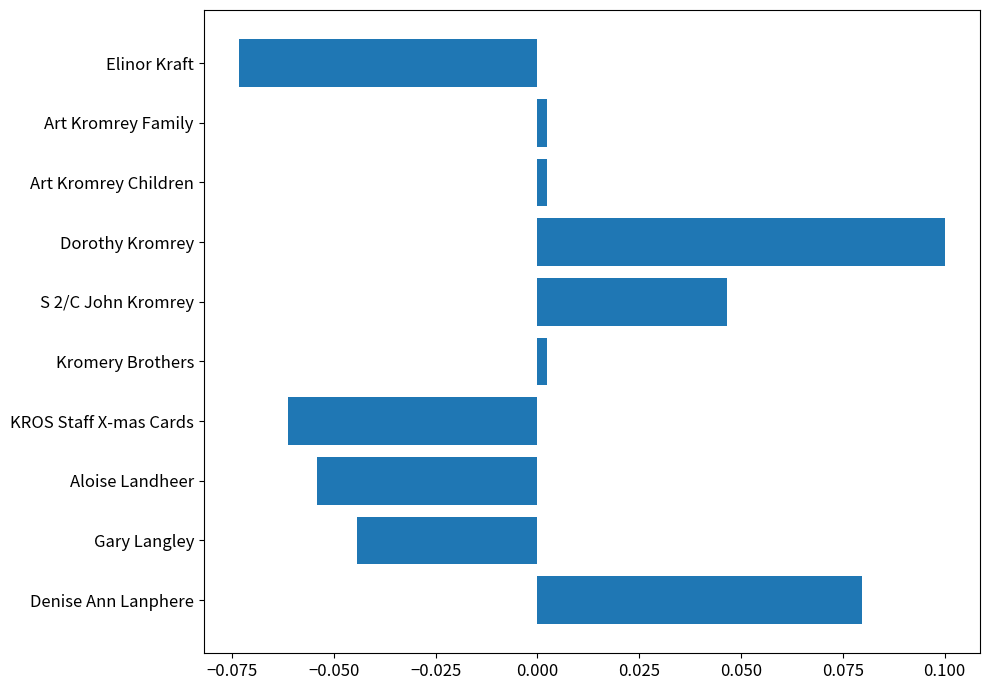

What is the difference between the second highest and minimum values?

0.2